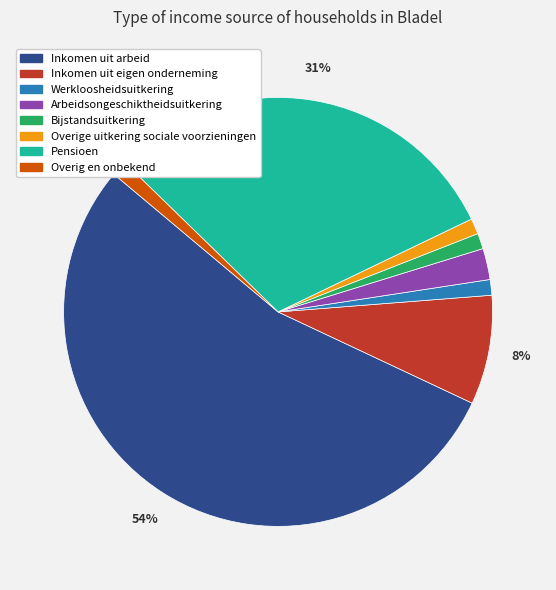

To the nearest percent, what portion does Bijstandsuitkering represent?

1%